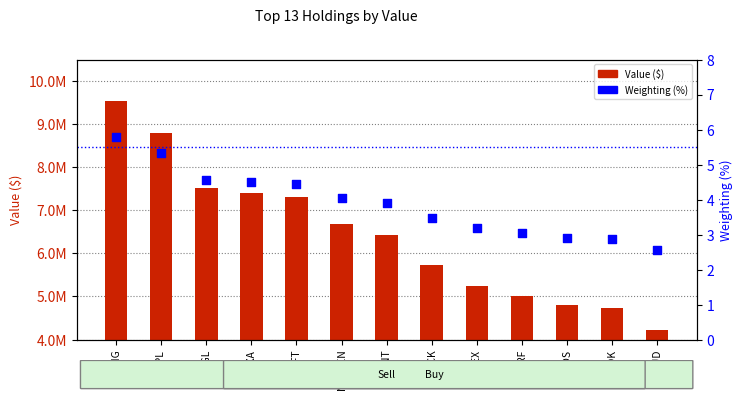

What is the total value across all series at NUVEEN?

6688004.1